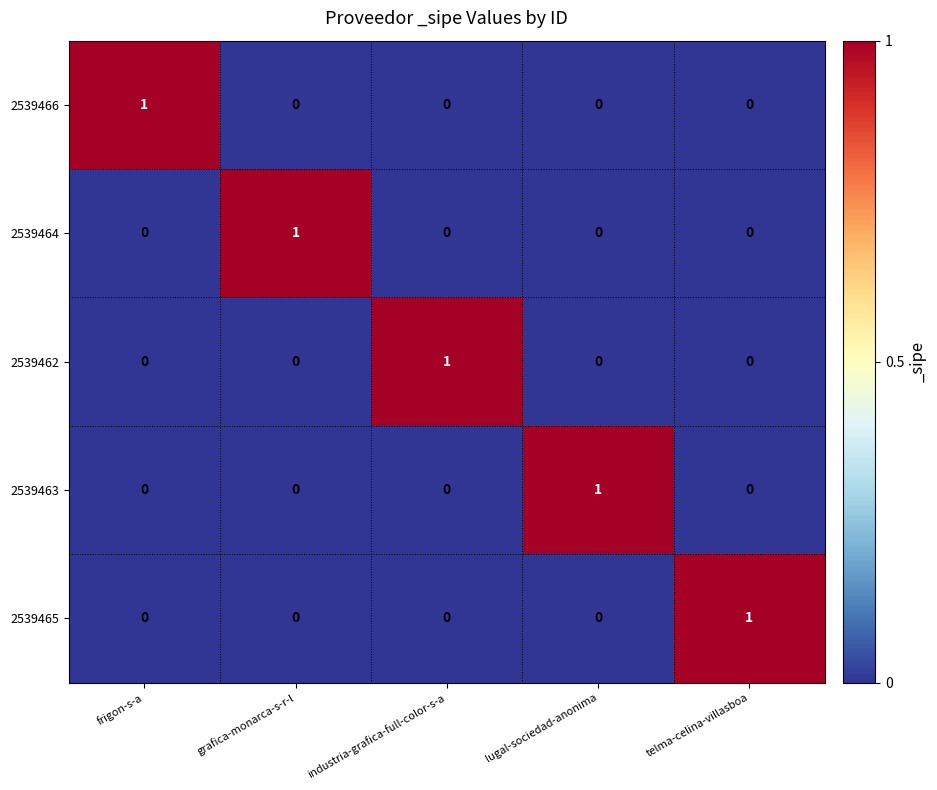

The 2539465 series shows 0 at lugal-sociedad-anonima. True or false?

True